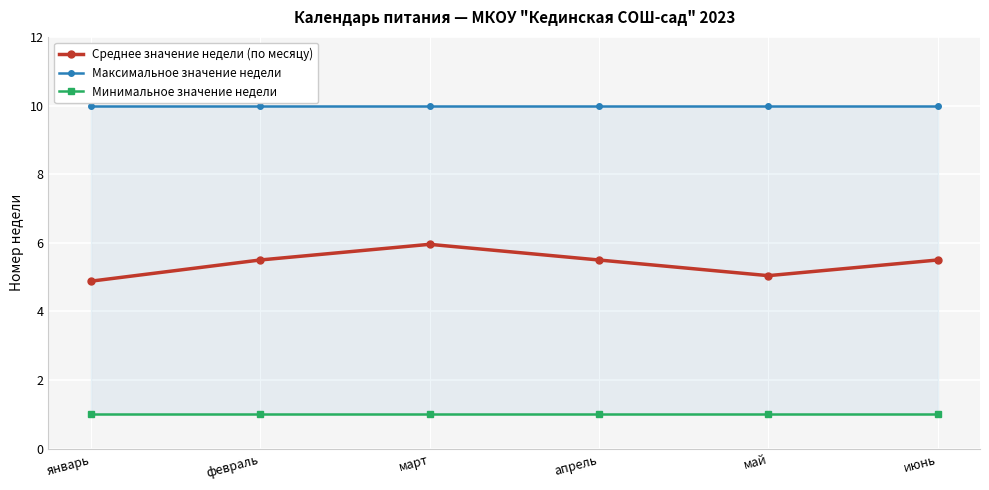

Reading left to right, extract all data points from this chart.

Среднее значение недели (по месяцу): 4.9	5.5	6.0	5.5	5.0	5.5
Максимальное значение недели: 10.0	10.0	10.0	10.0	10.0	10.0
Минимальное значение недели: 1.0	1.0	1.0	1.0	1.0	1.0